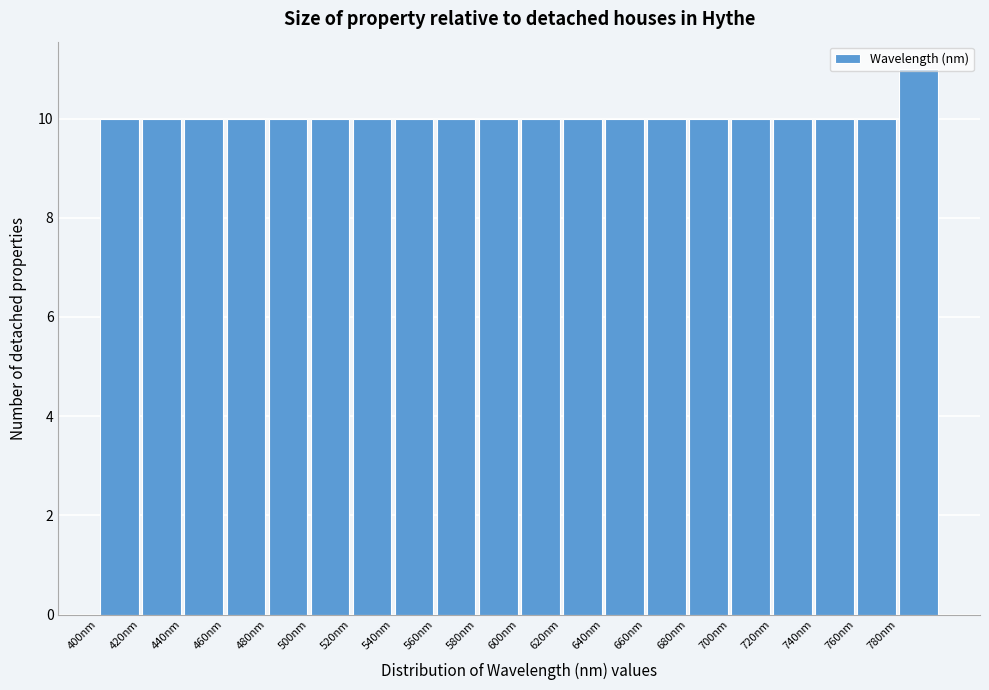

Reading left to right, list every bar in this chart as the range it spans on the x-axis followed by its height. The values are not printed on the chart, so give them approximately, as read against the axis.

400 to 420: 10
420 to 440: 10
440 to 460: 10
460 to 480: 10
480 to 500: 10
500 to 520: 10
520 to 540: 10
540 to 560: 10
560 to 580: 10
580 to 600: 10
600 to 620: 10
620 to 640: 10
640 to 660: 10
660 to 680: 10
680 to 700: 10
700 to 720: 10
720 to 740: 10
740 to 760: 10
760 to 780: 10
780 to 800: 11